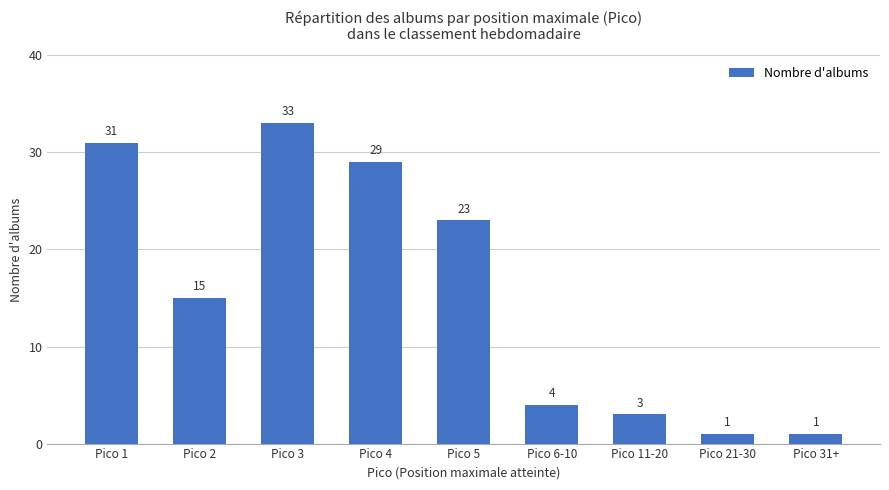

What is the maximum value shown in the chart?

33